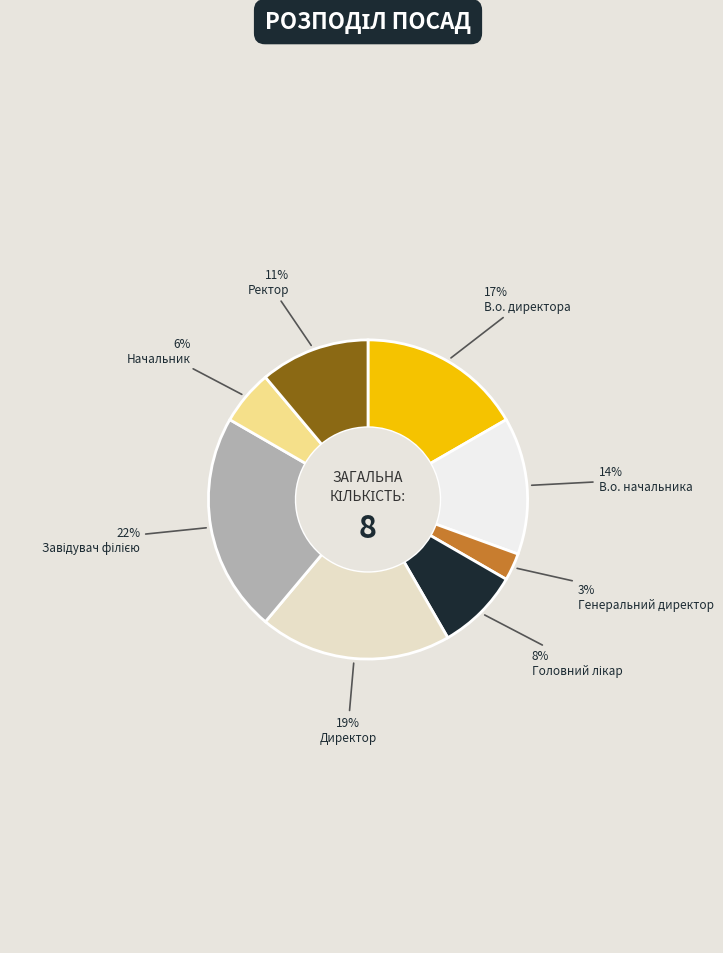

Between Ректор and Начальник, which is larger?

Ректор